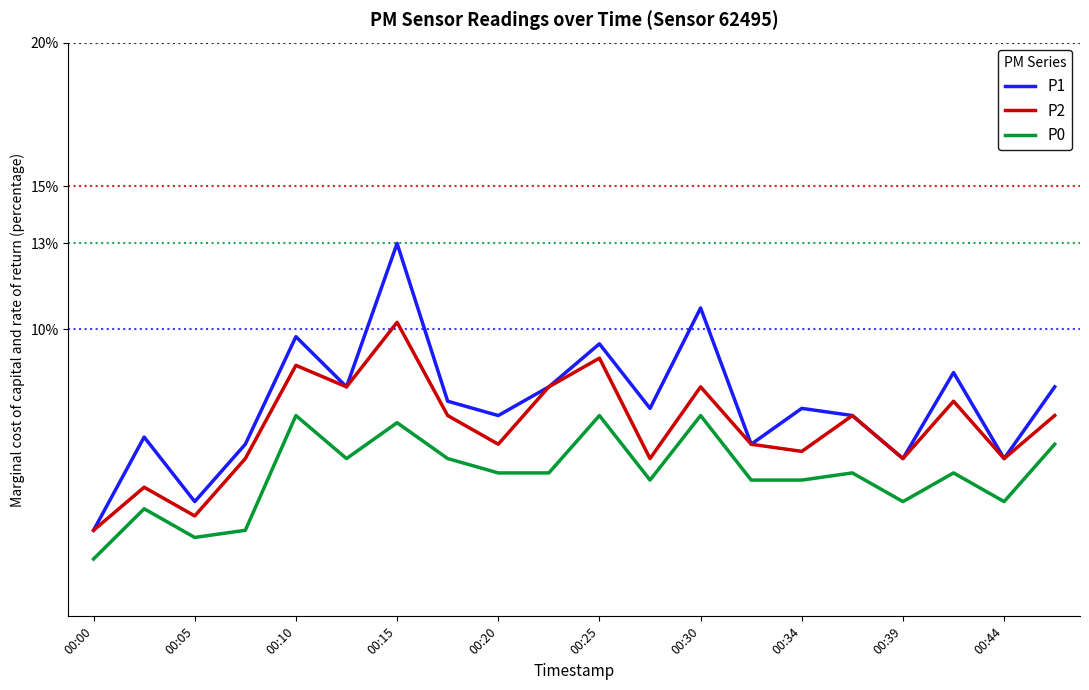

True or false: P0 and P2 cross at least once.

False